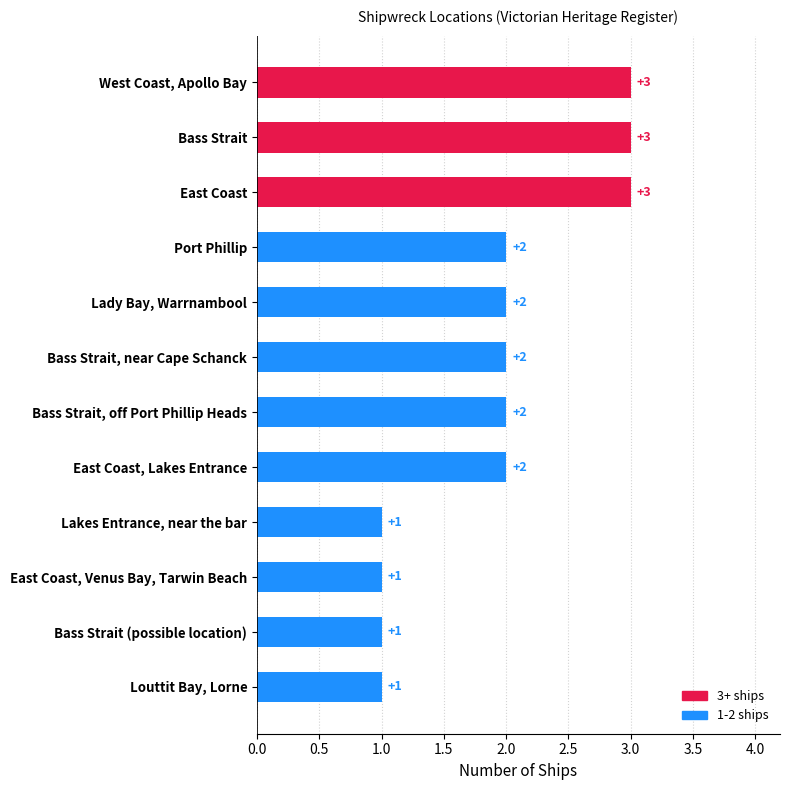

What is the label of the 3rd bar from the bottom?

East Coast, Venus Bay, Tarwin Beach